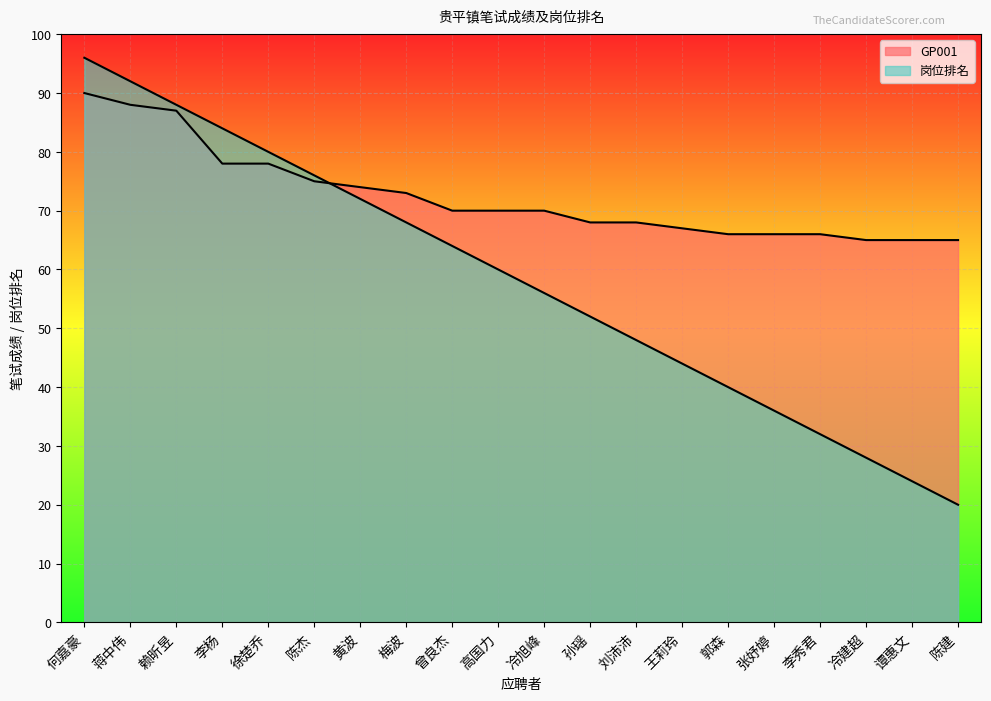

What position from the right is 曾良杰?

12